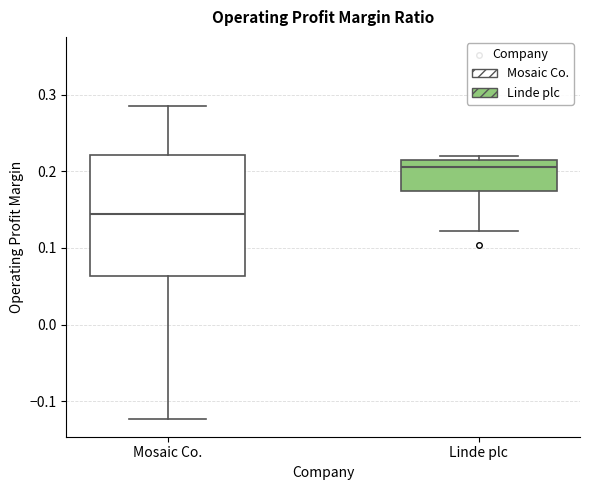

Which box's median line is the highest?

Linde plc